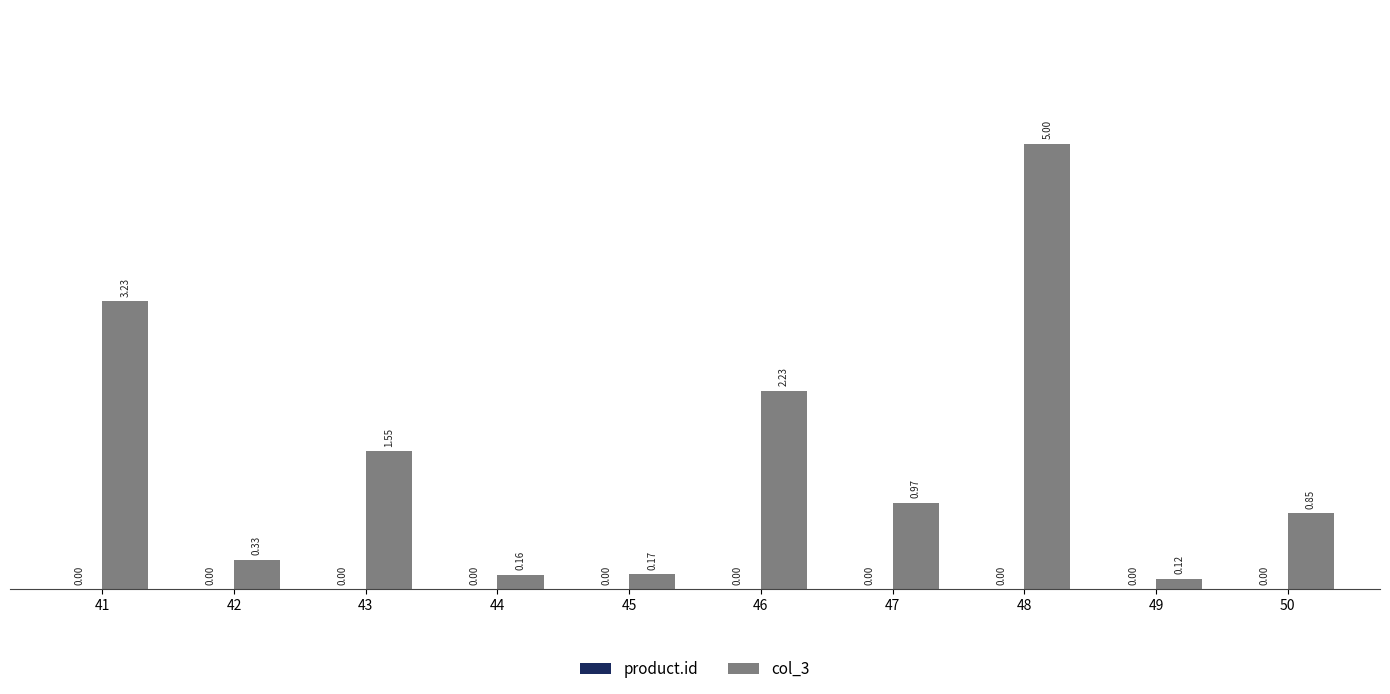

Which series has the largest total across all categories?

col_3